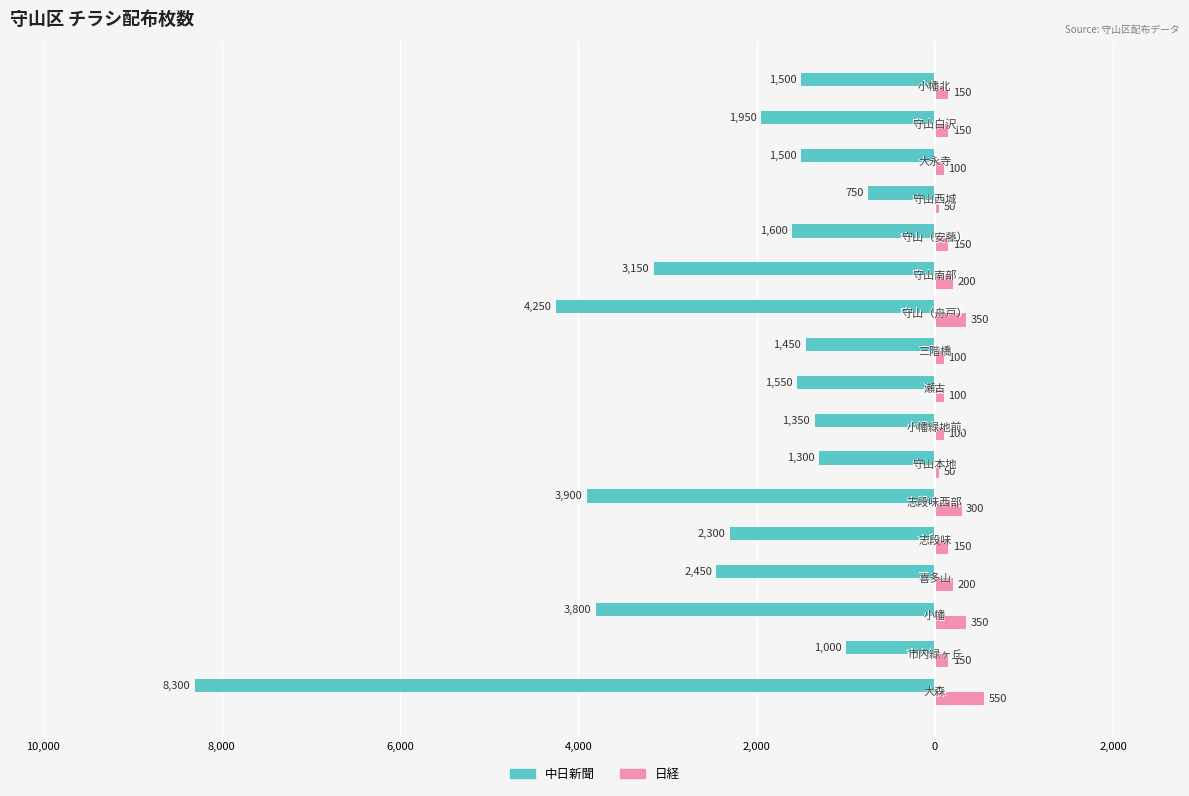

What are all the series names shown in the legend?

中日新聞, 日経